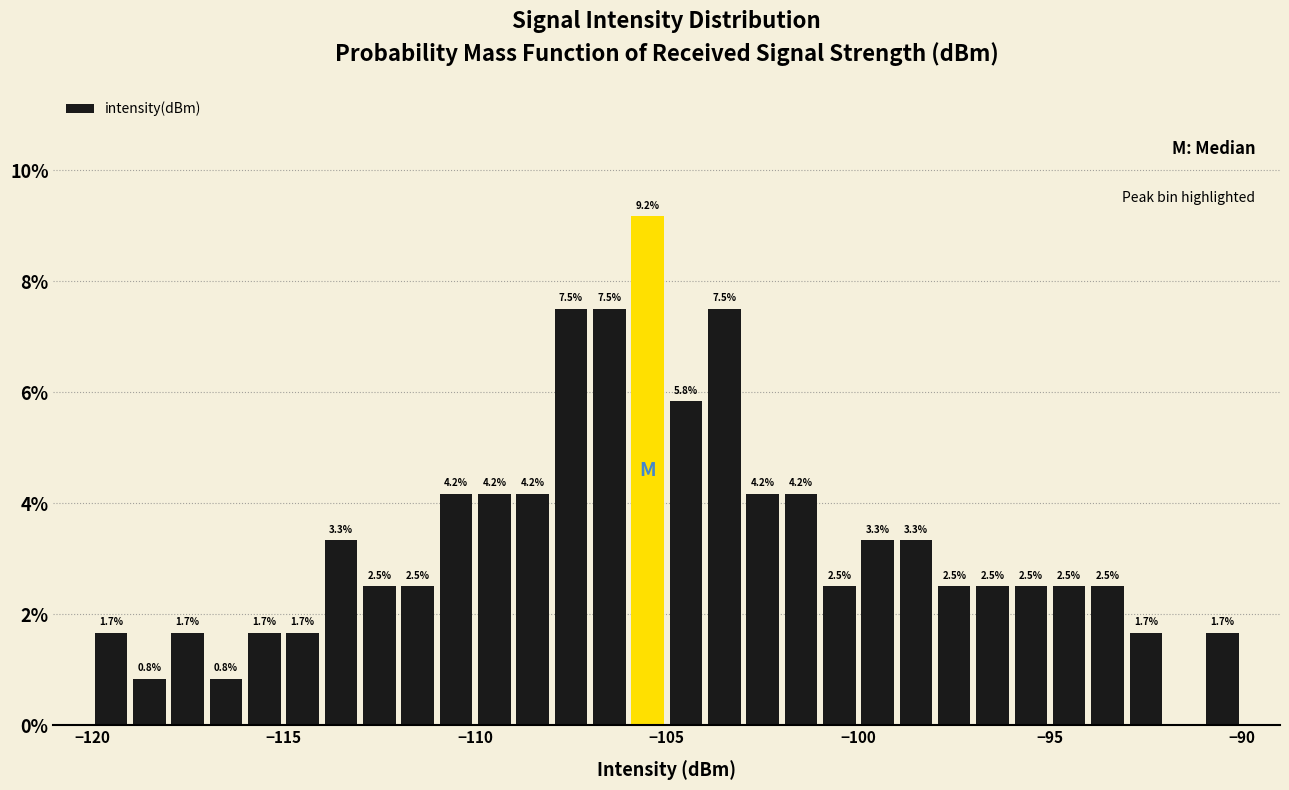

Around what value on the x-axis is the tallest bar? Give the approximate position of its centre, as read against the axis.

-105.5